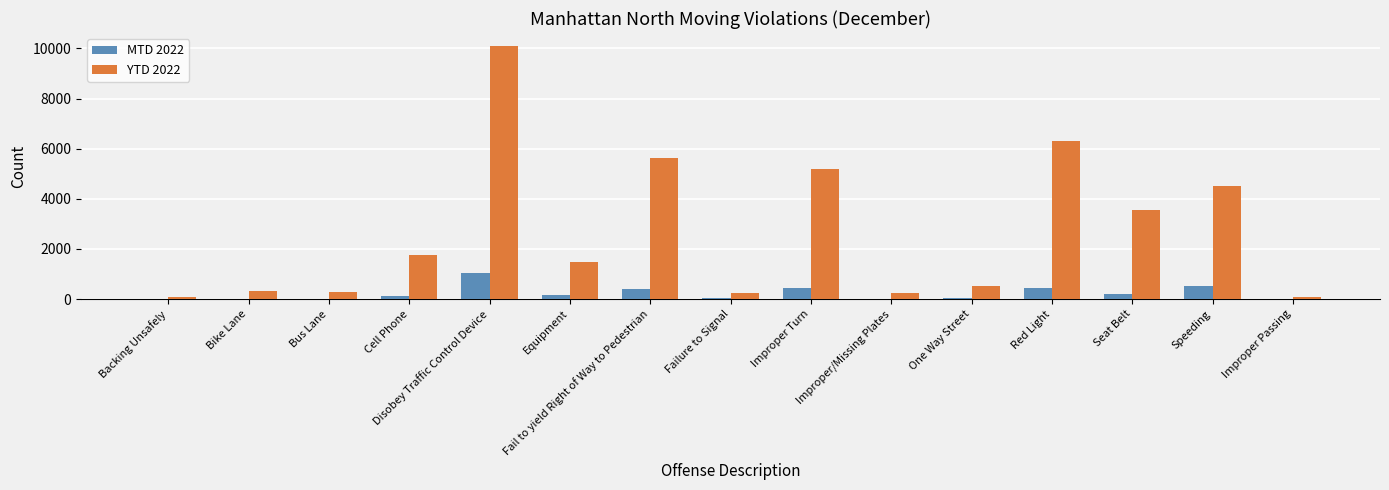

Are the bars grouped side by side (vs. stacked)?

Yes